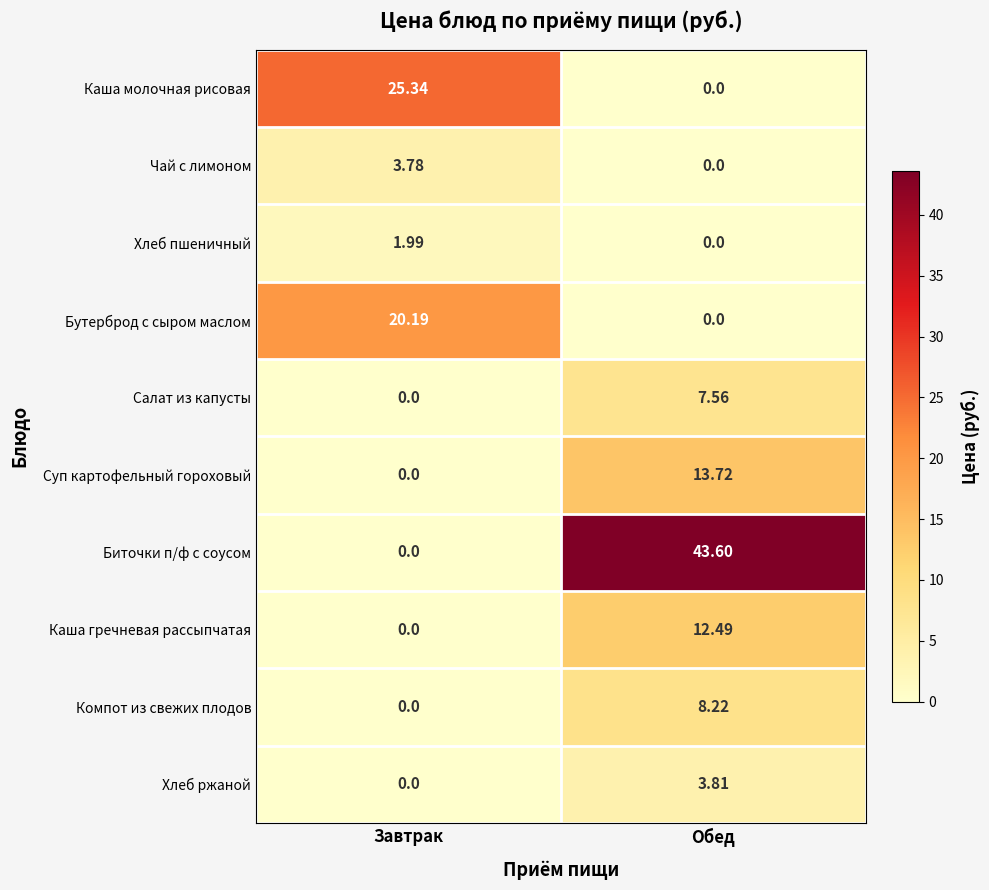

Which series changed the most between Завтрак and Обед?

Биточки п/ф с соусом